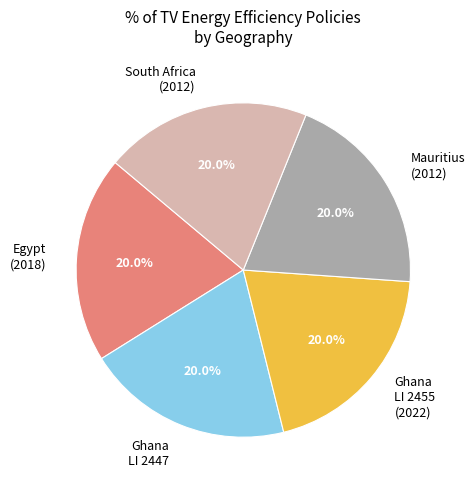

Approximately how many times larger is the value at Egypt (2018) compared to Mauritius (2012)?

1.0